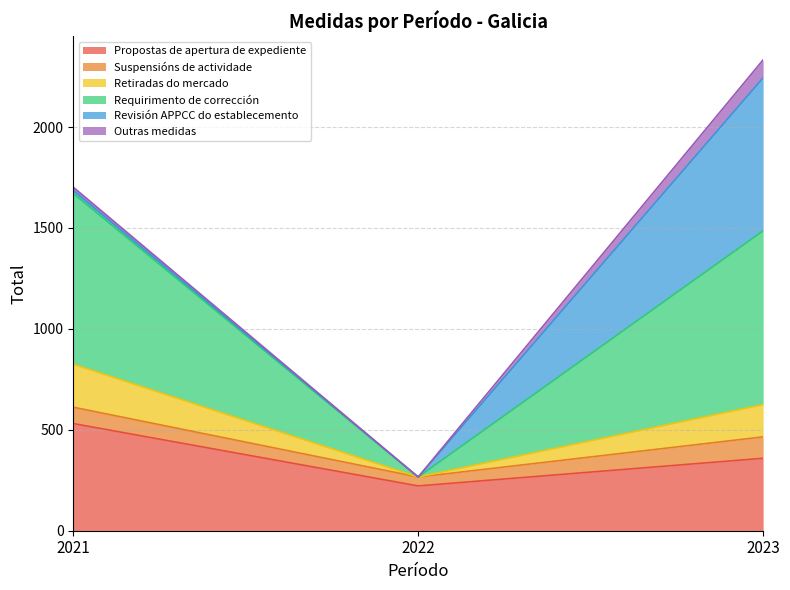

At which label is Requirimento de corrección closest to 968?

2023